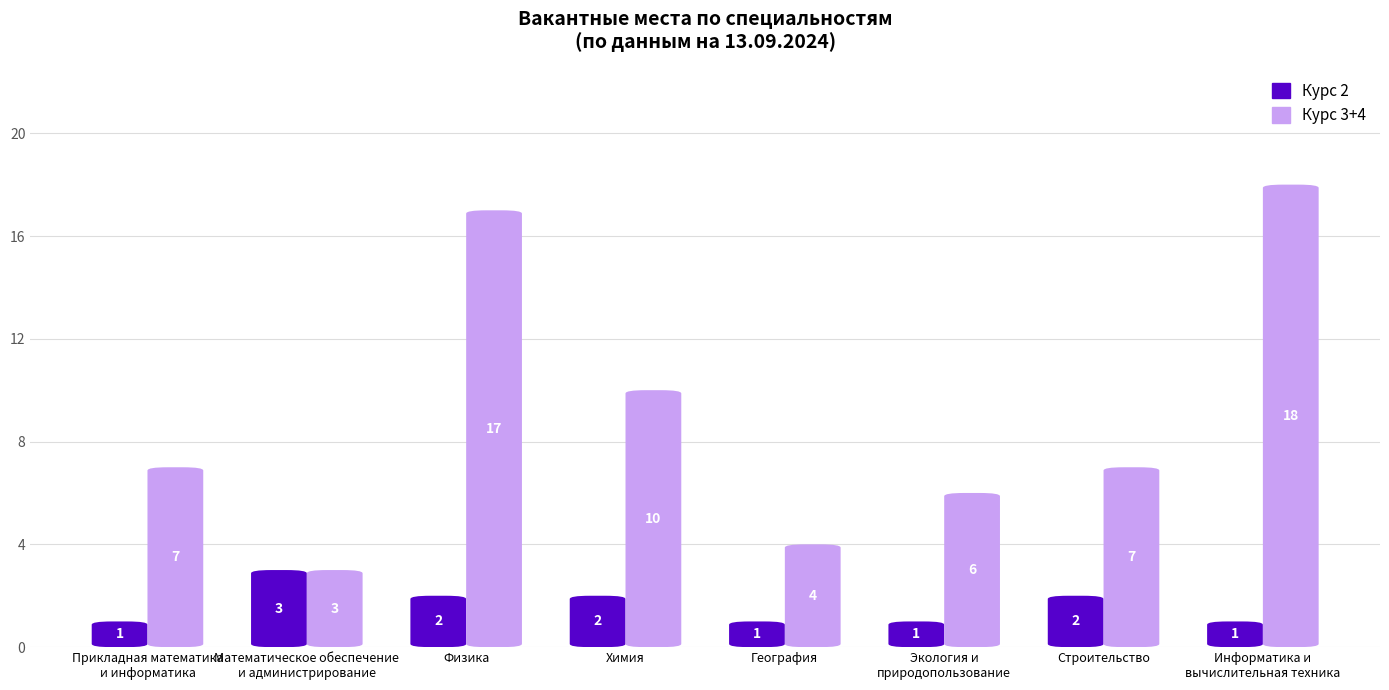

Between Математическое обеспечение
и администрирование and География, which series saw the biggest shift?

Курс 2